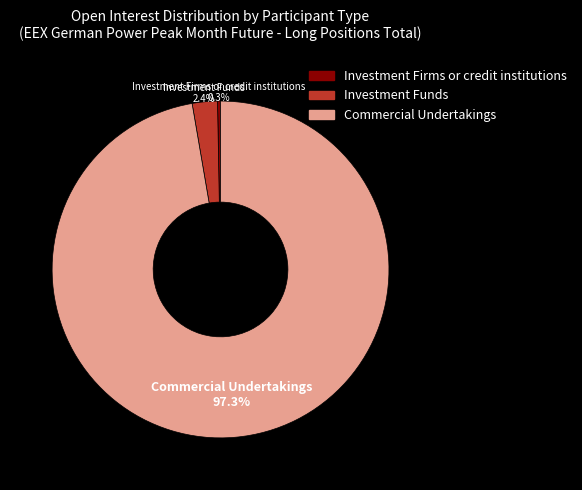

To the nearest percent, what is the average slice percentage?

33%